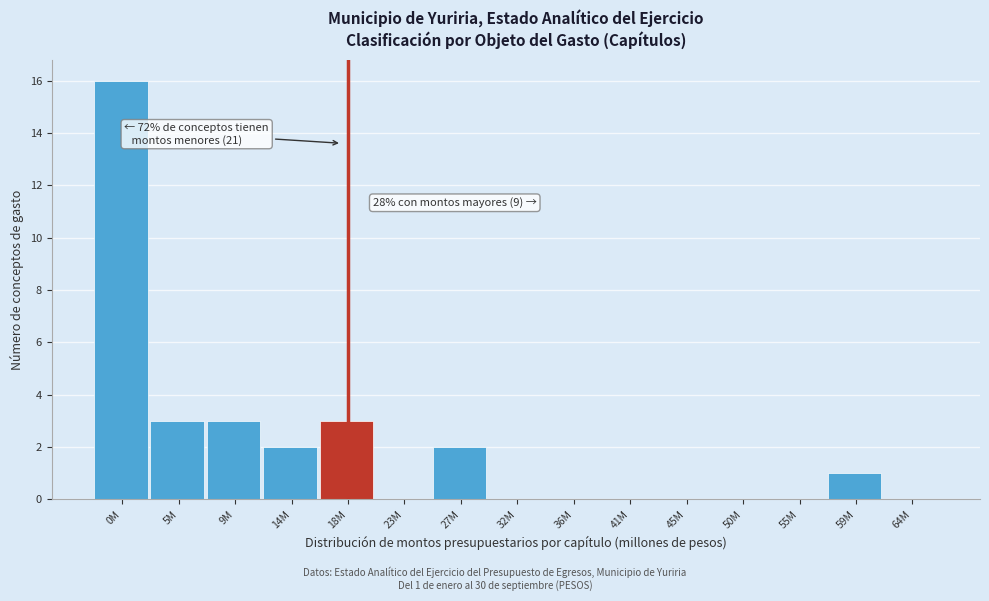

Reading left to right, transcribe all the data shown in this chart.

0M=16	5M=3	9M=3	14M=2	18M=3	23M=0	27M=2	32M=0	36M=0	41M=0	45M=0	50M=0	55M=0	59M=1	64M=0